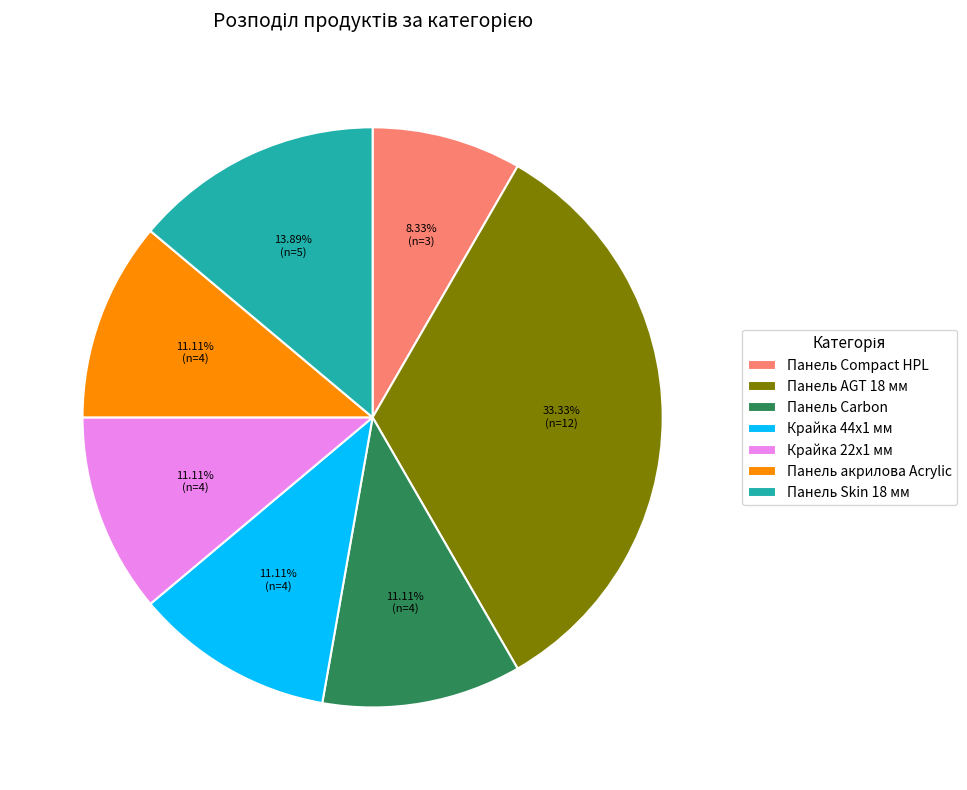

What is the total percentage of Панель Skin 18 мм and Панель Carbon?

25.0%